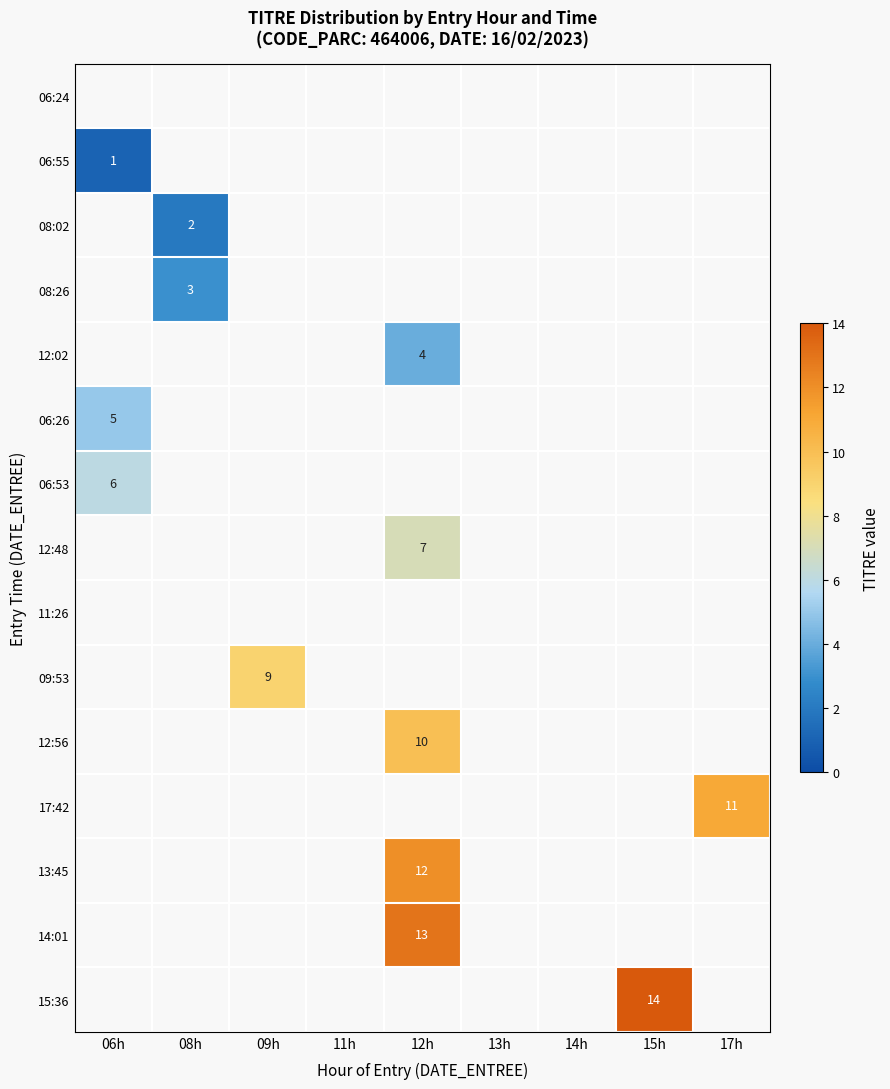

Is the value of 06:53 at 14h greater than the value of 17:42 at 09h?

No